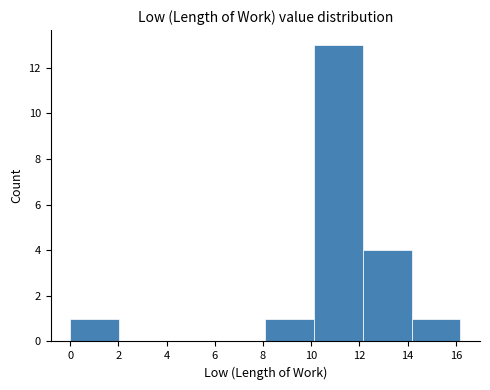

Reading left to right, list every bar in this chart as the range it spans on the x-axis followed by its height. Neither the bar edges nor the heights are printed on the chart, so give them approximately, as read against the axes.

0.0 to 2.0: 1
2.0 to 4.0: 0
4.0 to 6.0: 0
6.0 to 8.0: 0
8.0 to 10.2: 1
10.2 to 12.2: 13
12.2 to 14.2: 4
14.2 to 16.2: 1